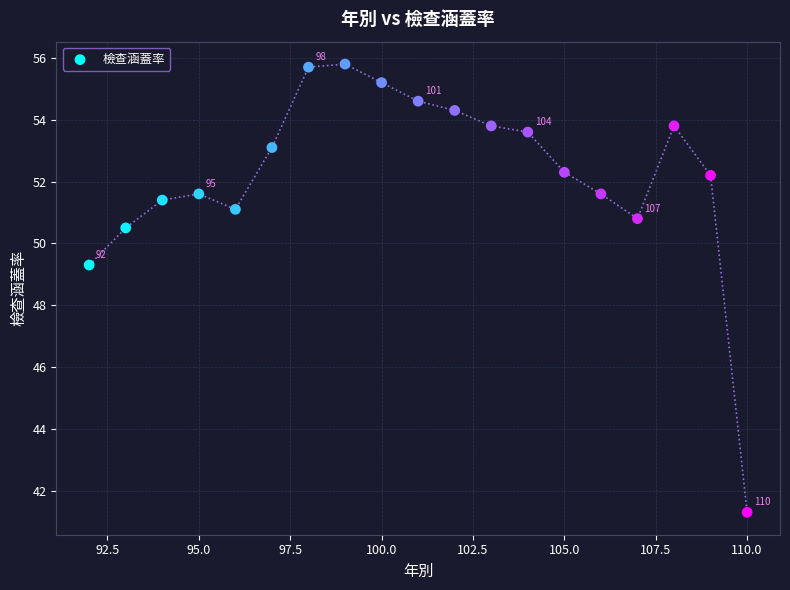

What Y value in the scatter plot is closest to 48?

49.3